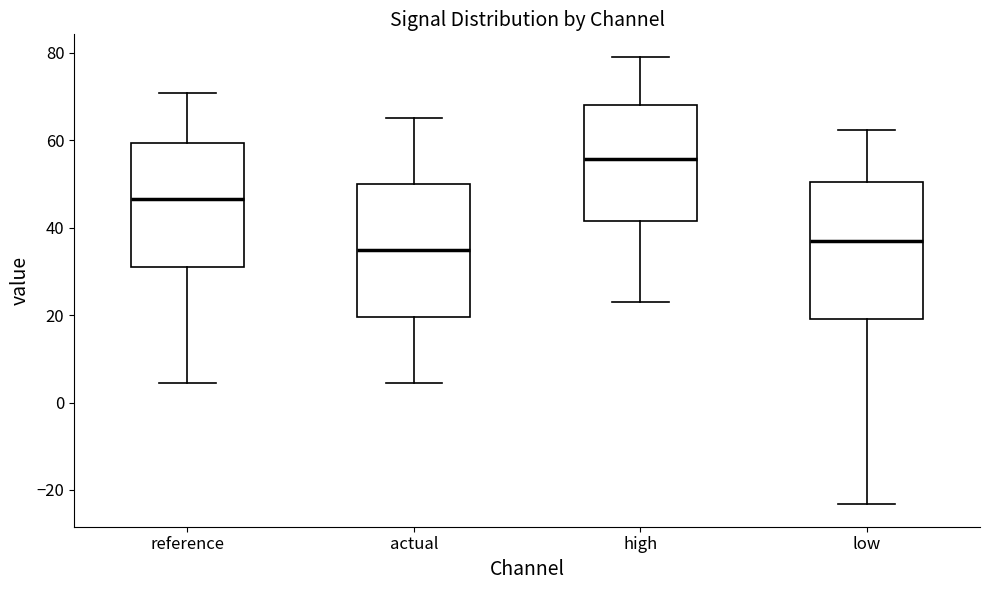

Where does the lower whisker of the box for low end on the y-axis? The values are not printed on the chart, so give them approximately, as read against the axis.

-24